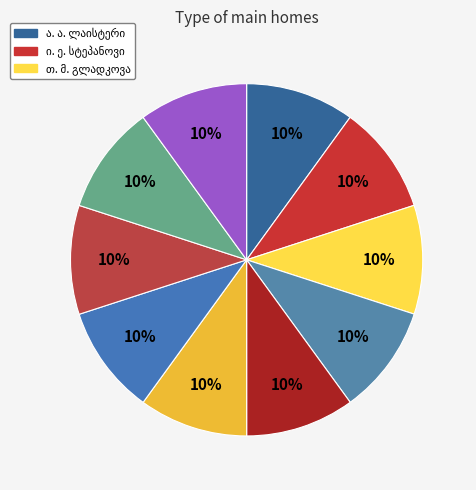

How many segments does this pie chart have?

10